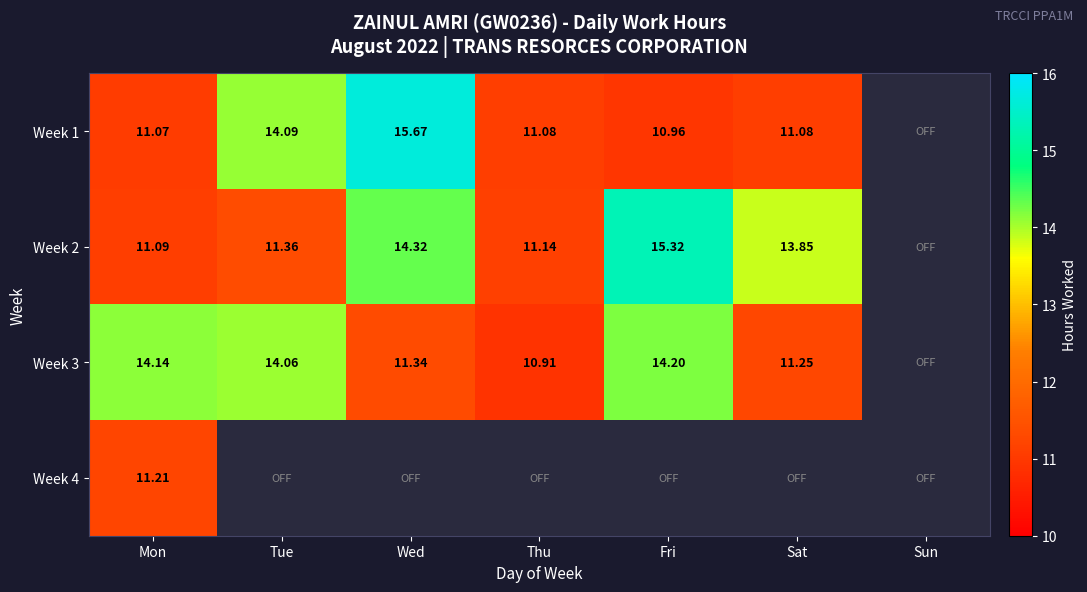

How many data points does each series have?

7